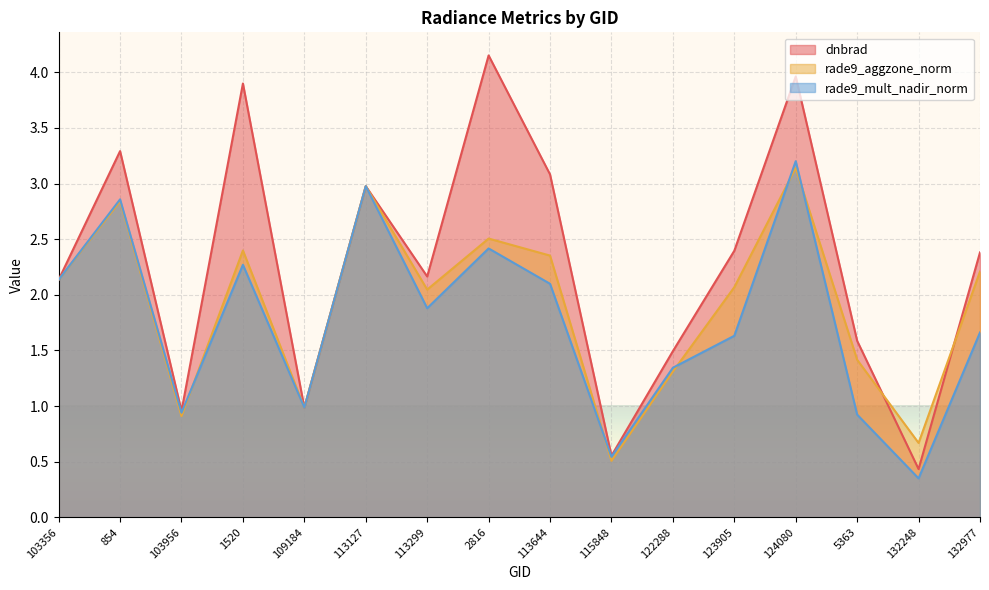

Reading right to left, transcribe all the data shown in this chart.

dnbrad: 132977=2.4	132248=0.4	5363=1.6	124080=4.0	123905=2.4	122288=1.5	115848=0.6	113644=3.1	2816=4.2	113299=2.2	113127=3.0	109184=1.0	1520=3.9	103956=1.0	854=3.3	103356=2.1
rade9_aggzone_norm: 132977=2.2	132248=0.7	5363=1.4	124080=3.1	123905=2.1	122288=1.3	115848=0.5	113644=2.4	2816=2.5	113299=2.0	113127=3.0	109184=1.0	1520=2.4	103956=0.9	854=2.8	103356=2.1
rade9_mult_nadir_norm: 132977=1.7	132248=0.4	5363=0.9	124080=3.2	123905=1.6	122288=1.3	115848=0.5	113644=2.1	2816=2.4	113299=1.9	113127=3.0	109184=1.0	1520=2.3	103956=0.9	854=2.9	103356=2.1